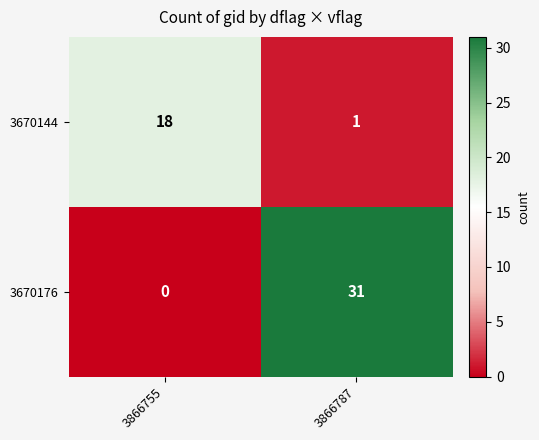

What is the sum of all 3670176 values?

31